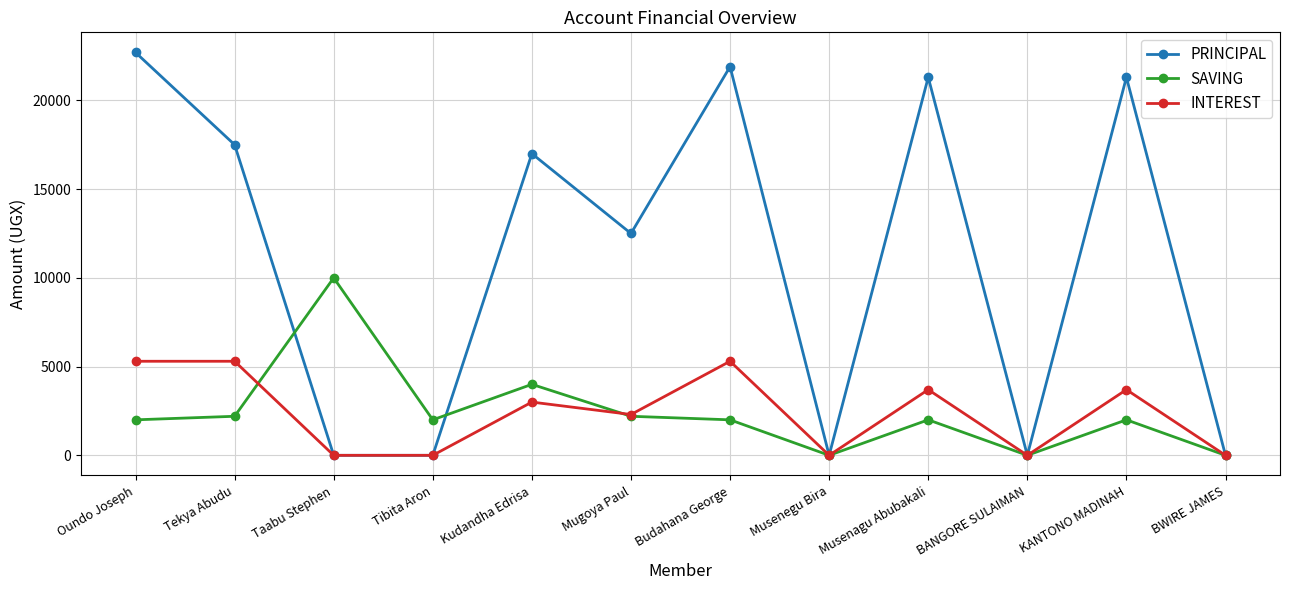

Which series has the largest total across all categories?

PRINCIPAL